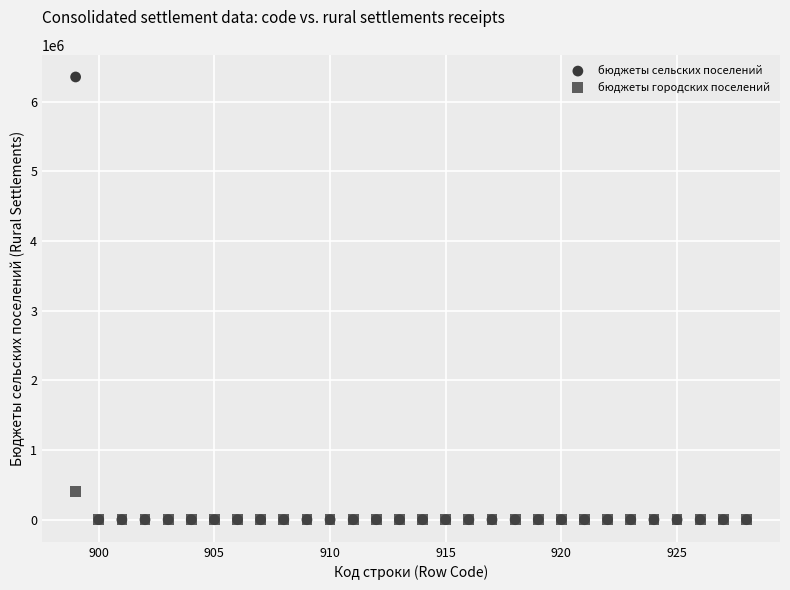

Across all series, what Y value is closest to 3177612?

406008.4